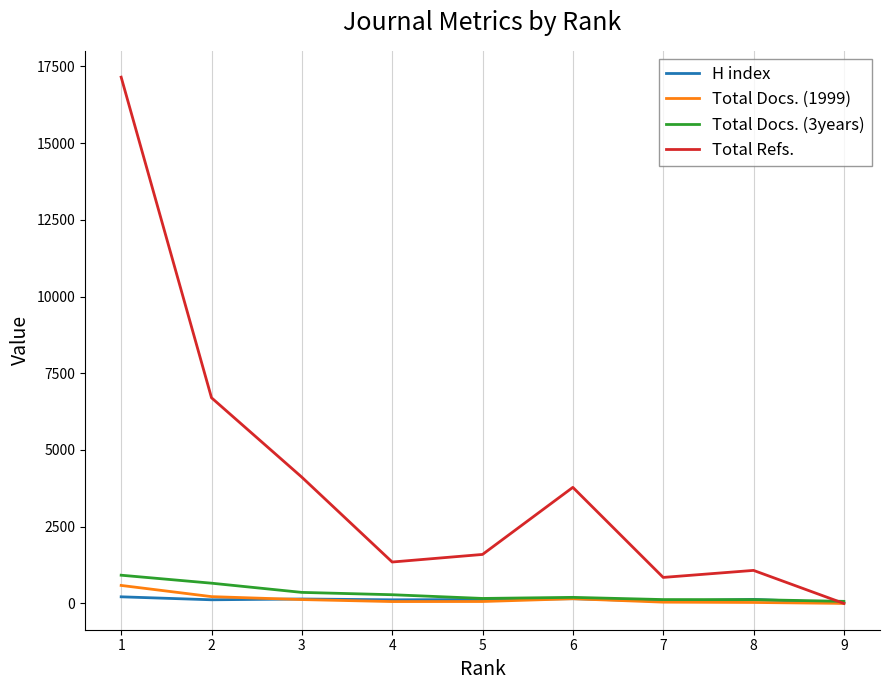

Which series has the widest spread of values?

Total Refs.